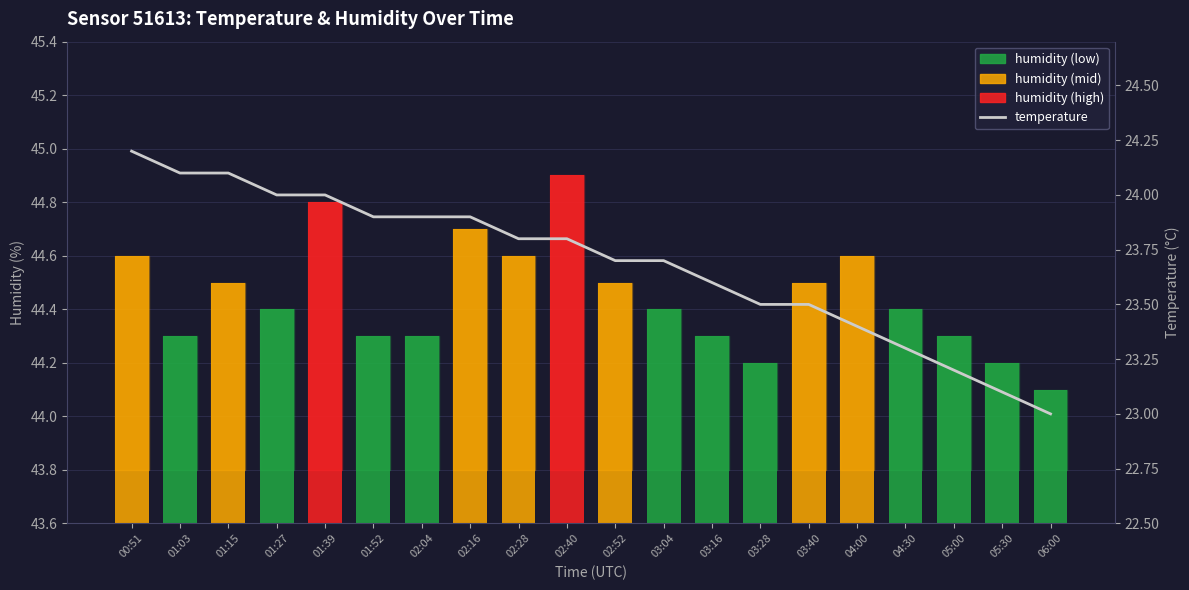

How many data points does each series have?

20